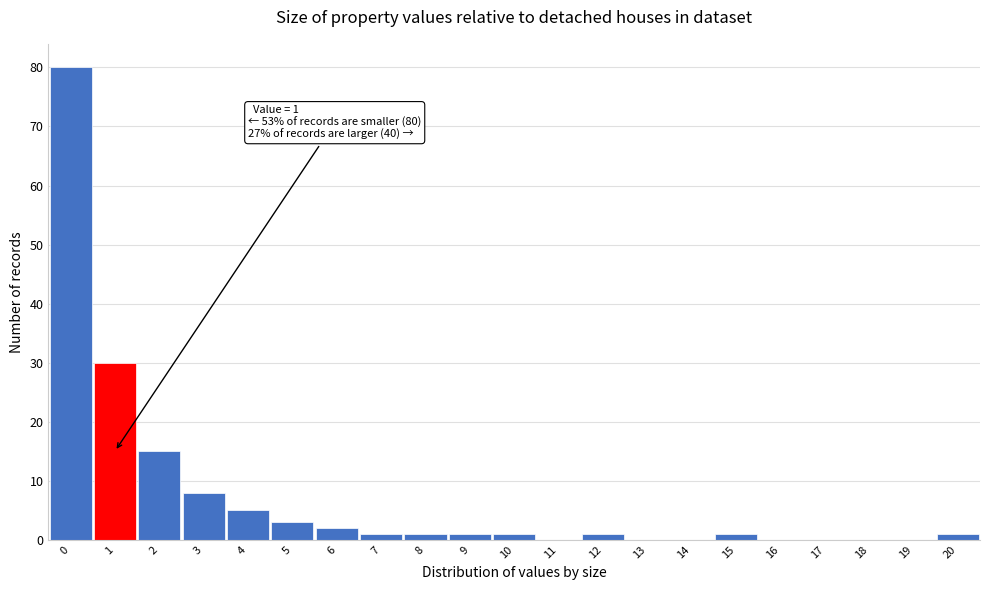

Which range on the x-axis has the tallest bar?

-0.5 to 0.5